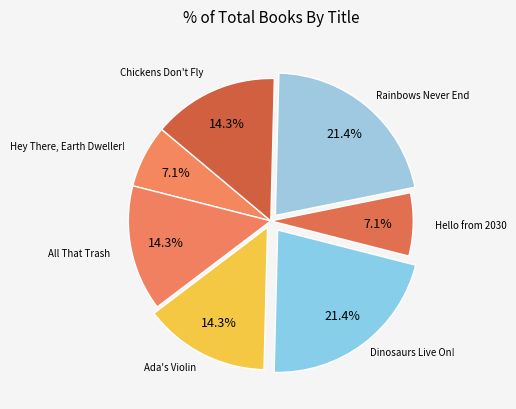

How many segments does this pie chart have?

7